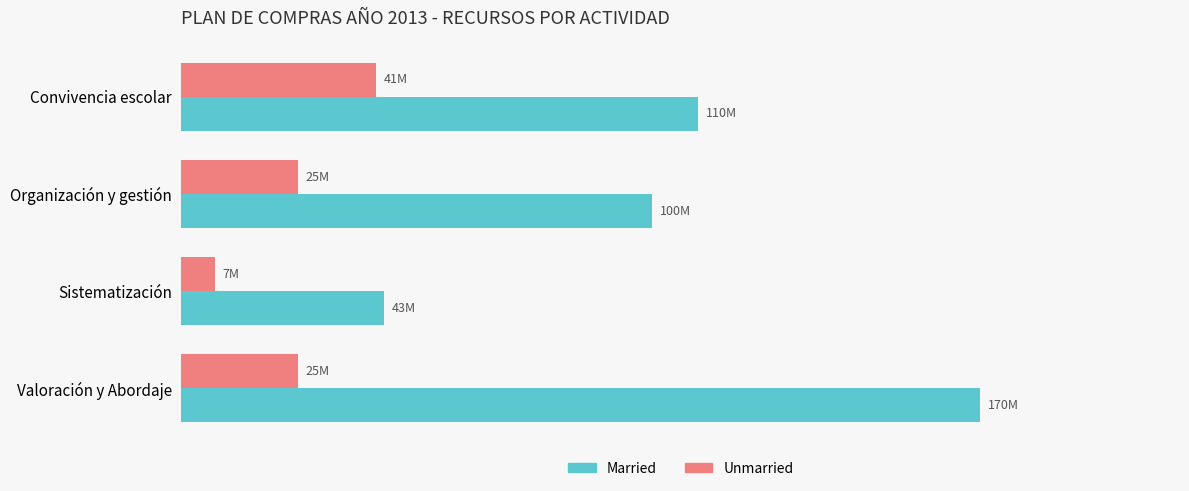

What is the lowest value of the Married series?

43033500